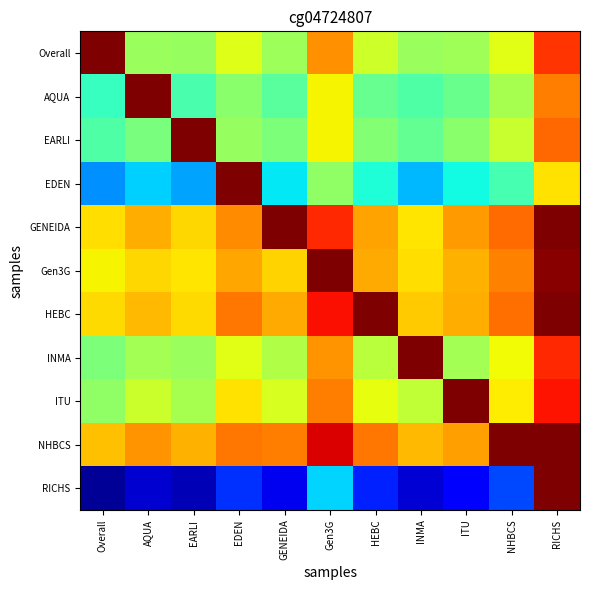

Which has a higher value, NHBCS or EARLI?

NHBCS